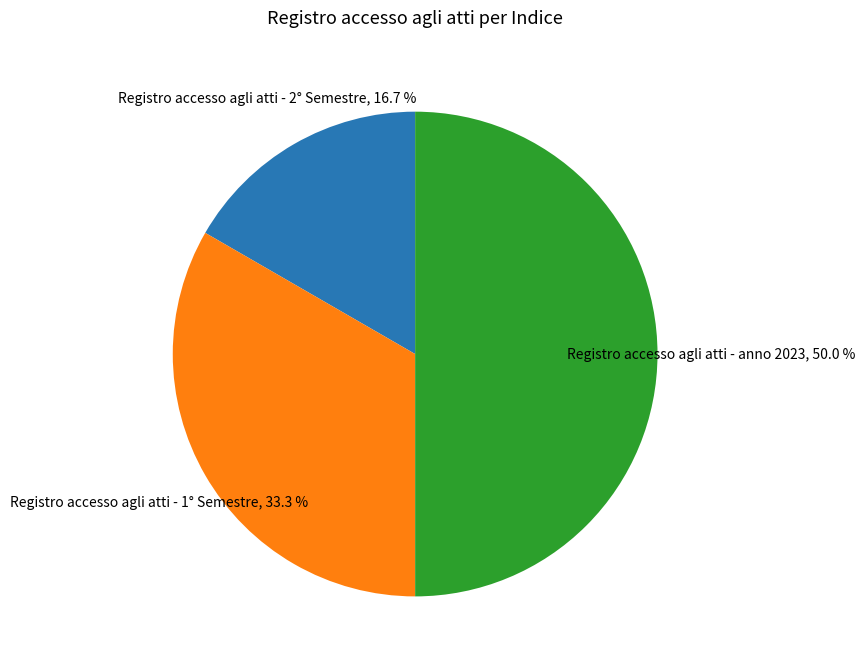

The Registro accesso agli atti - 1° Semestre slice represents 33% of the pie. True or false?

True